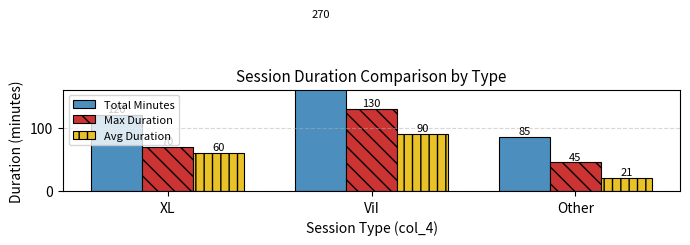

Rank the series at XL from lowest to highest value.

Avg Duration, Max Duration, Total Minutes